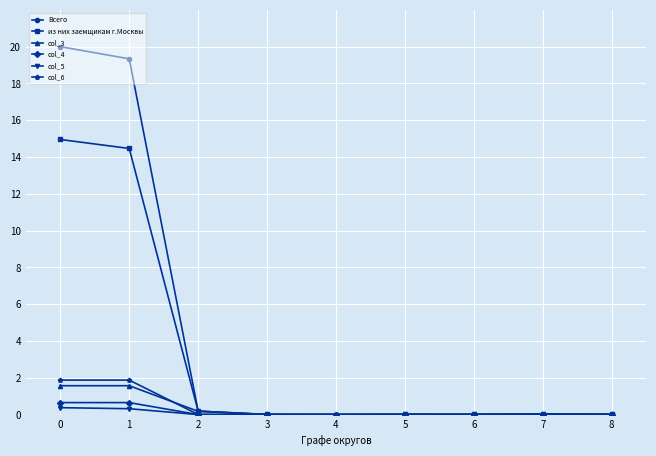

Between 0 and 3, which series saw the biggest shift?

Всего